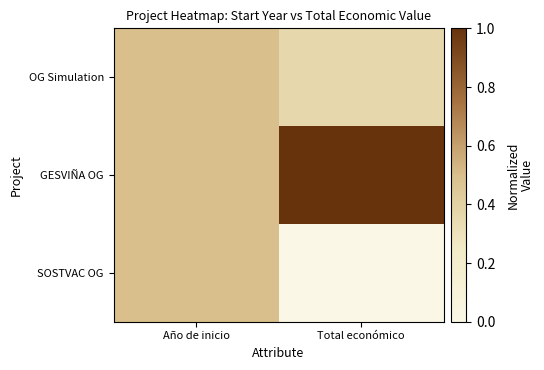

Which category has the highest value across all series?

Total económico